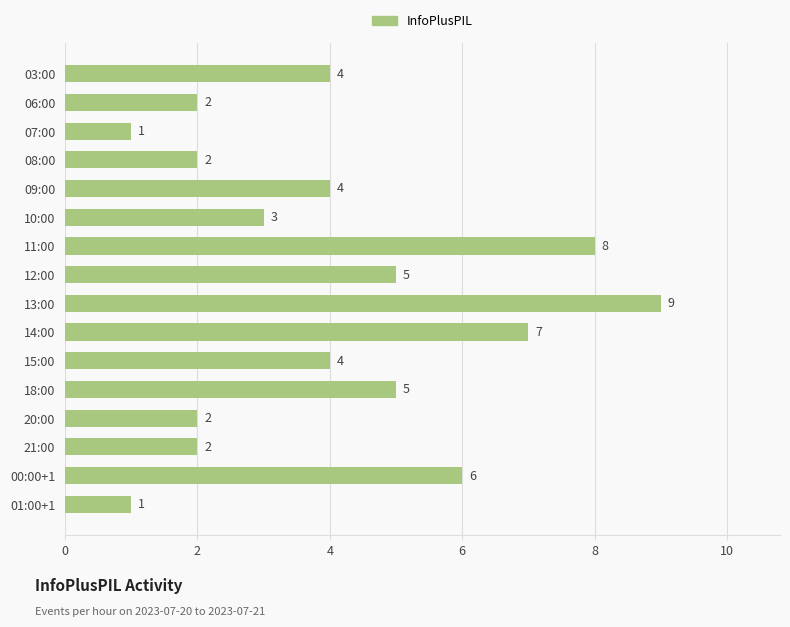

Reading top to bottom, what are all the values shown in this chart?

4	2	1	2	4	3	8	5	9	7	4	5	2	2	6	1